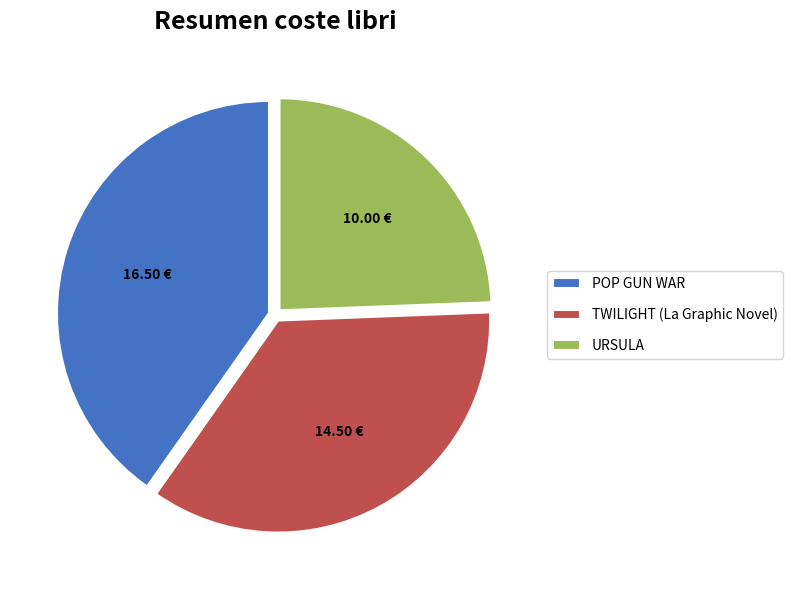

How many segments does this pie chart have?

3